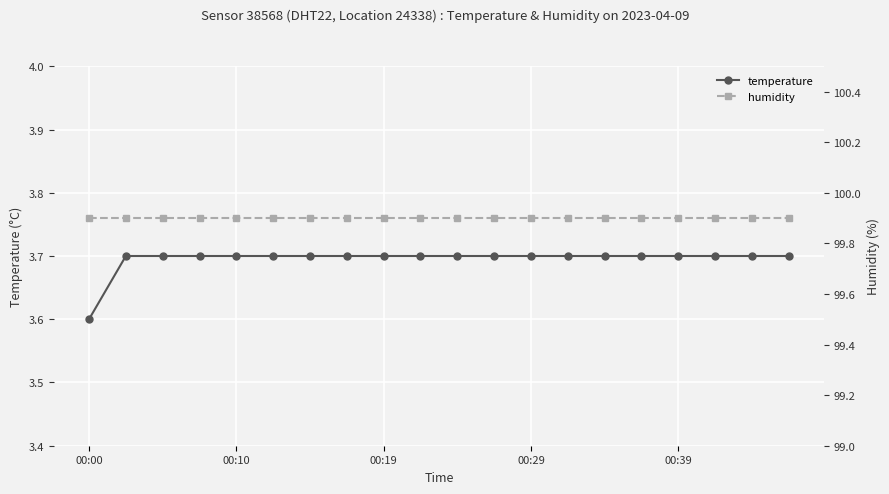

What is the minimum value shown in the chart?

3.6